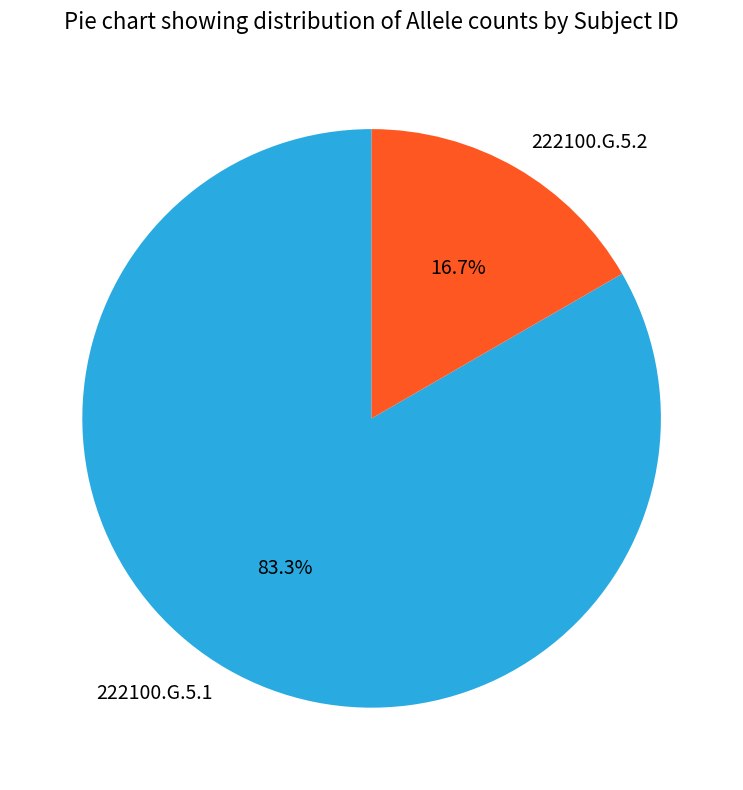

Is it true that 222100.G.5.1 is 92% of the pie?

False